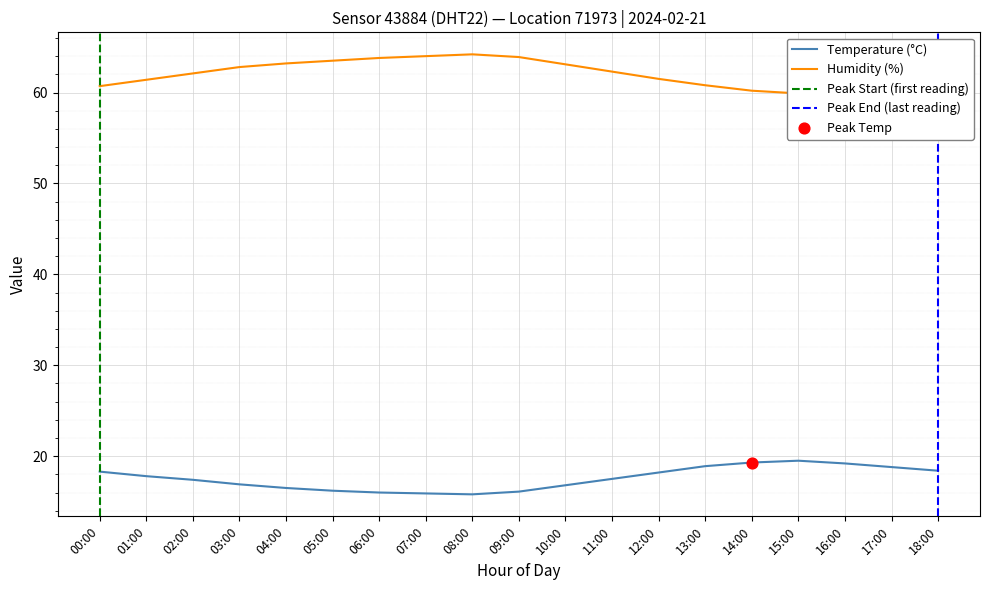

What is the minimum value for Temperature (°C)?

15.8